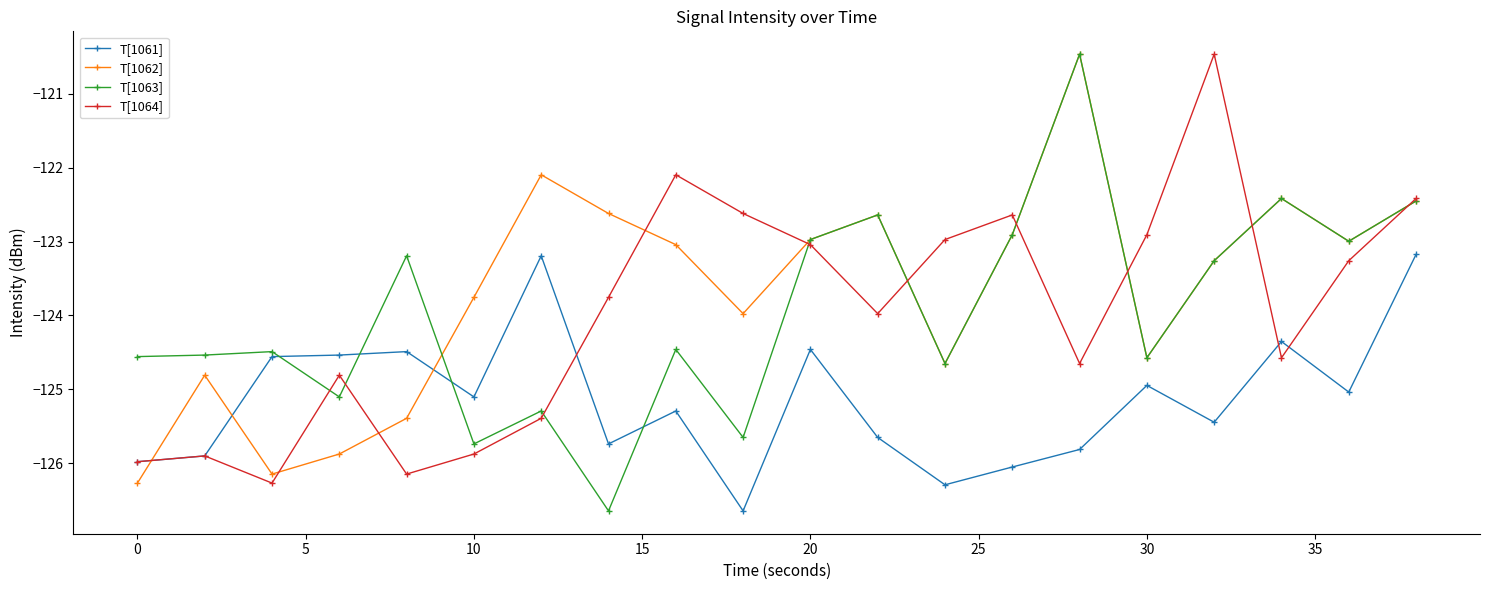

What is the value of the T[1062] point at the 9th from the left?

-123.0